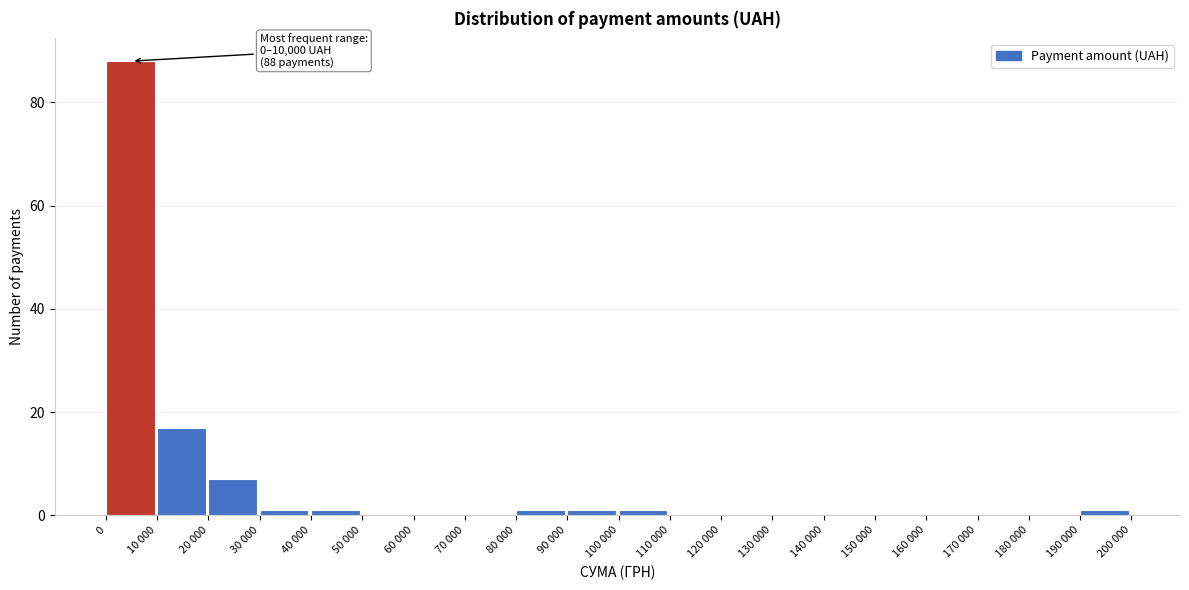

Reading left to right, what are all the values shown in this chart?

0=88	10 000=17	20 000=7	30 000=1	40 000=1	50 000=0	60 000=0	70 000=0	80 000=1	90 000=1	100 000=1	110 000=0	120 000=0	130 000=0	140 000=0	150 000=0	160 000=0	170 000=0	180 000=0	190 000=1